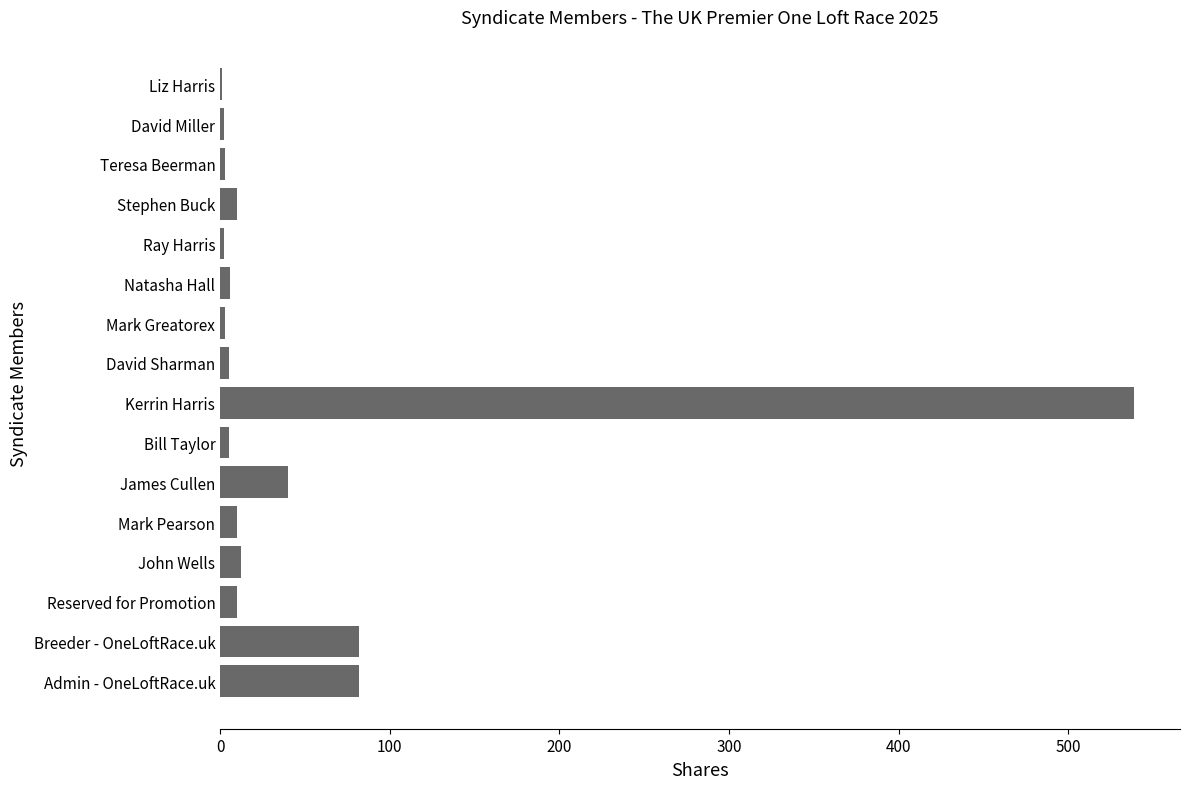

Which has a higher value, Kerrin Harris or Reserved for Promotion?

Kerrin Harris